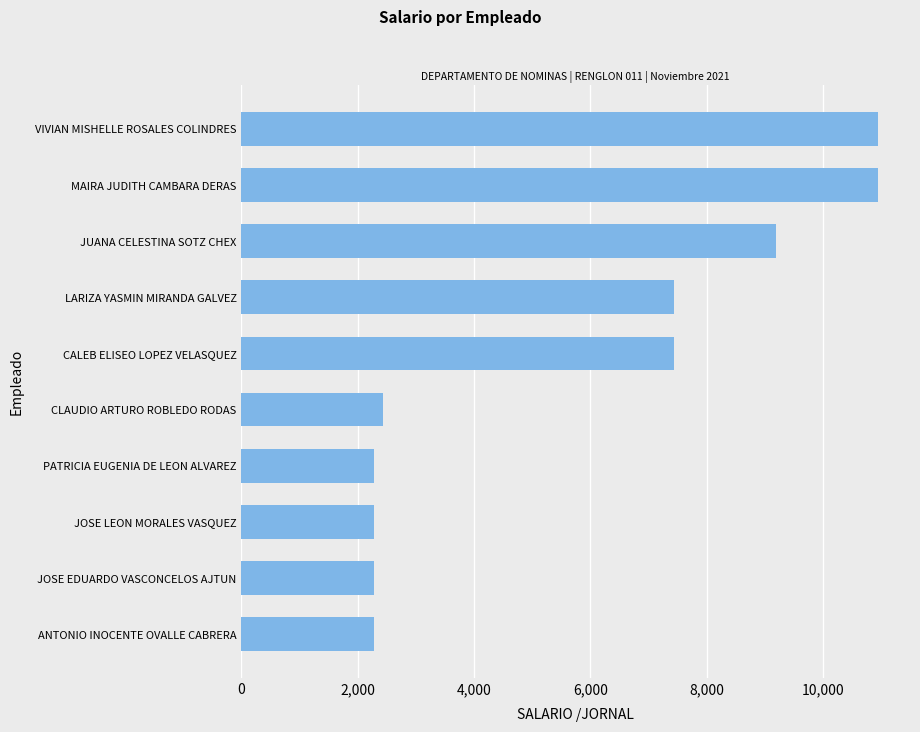

What is the ratio of the value at CALEB ELISEO LOPEZ VELASQUEZ to the value at CLAUDIO ARTURO ROBLEDO RODAS?

3.0